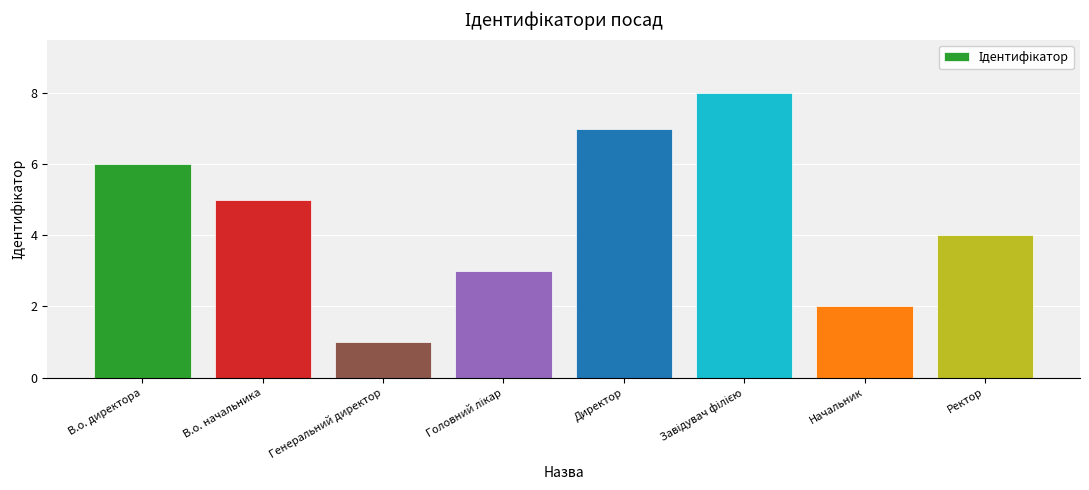

What is the difference between the maximum and second lowest values?

6